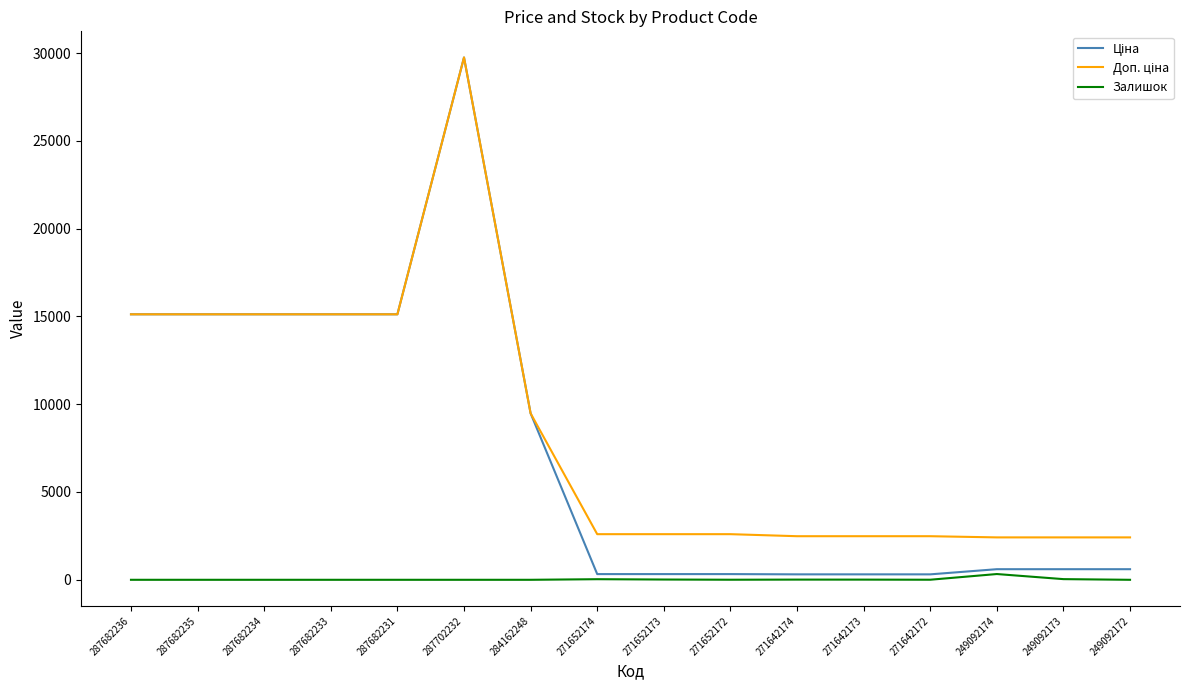

What position from the left is 287682231?

5